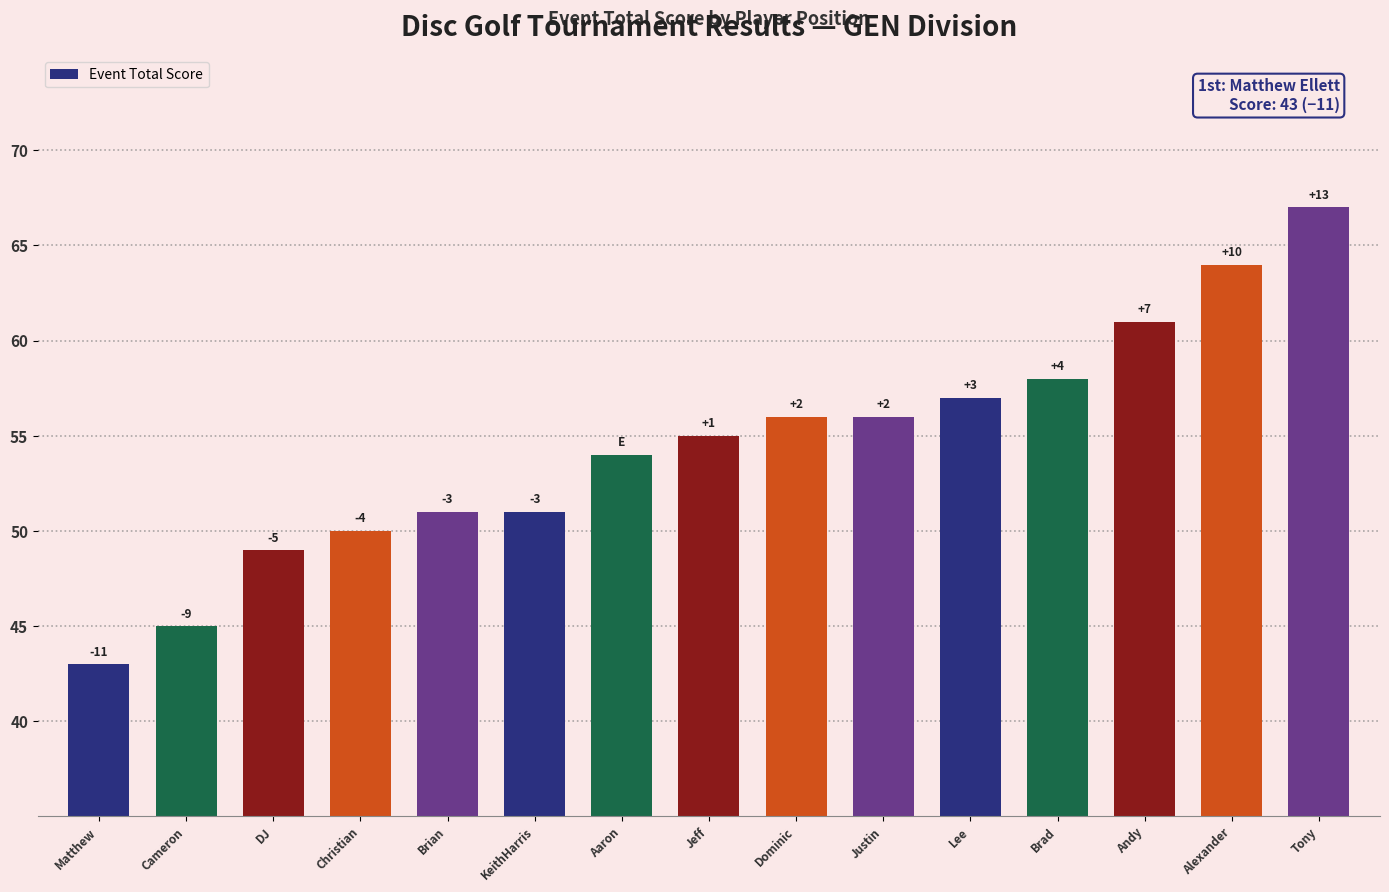

What is the label of the 9th bar from the right?

Aaron